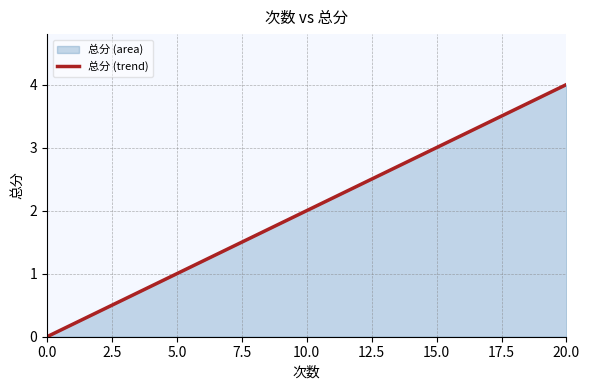

What is the greatest value displayed?

4.0